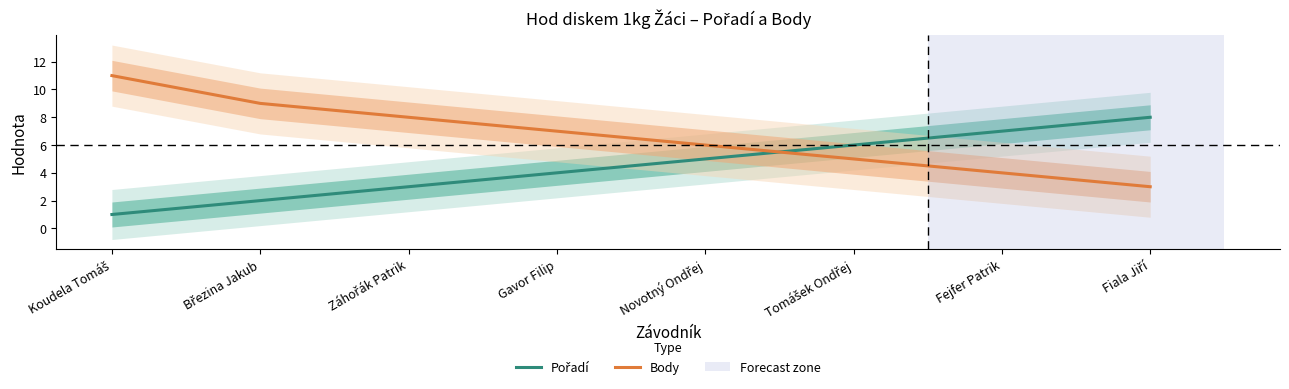

Count the number of data series in this chart.

2